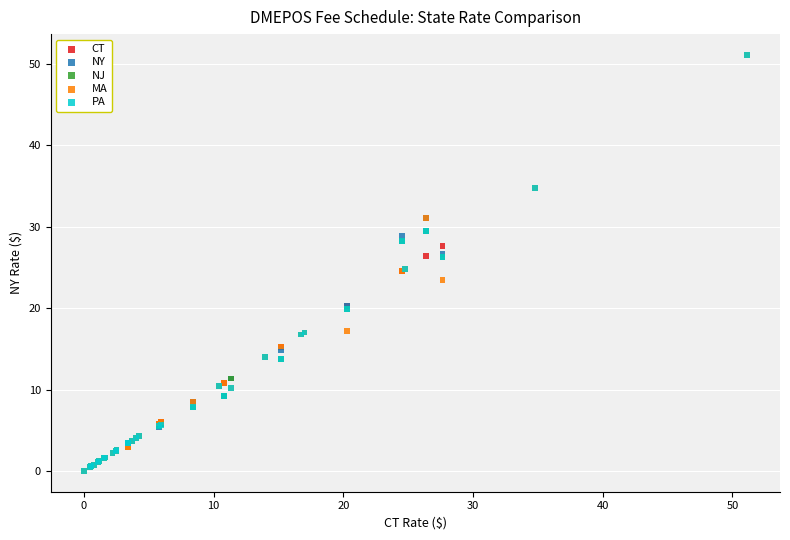

What are all the series names shown in the legend?

CT, NY, NJ, MA, PA